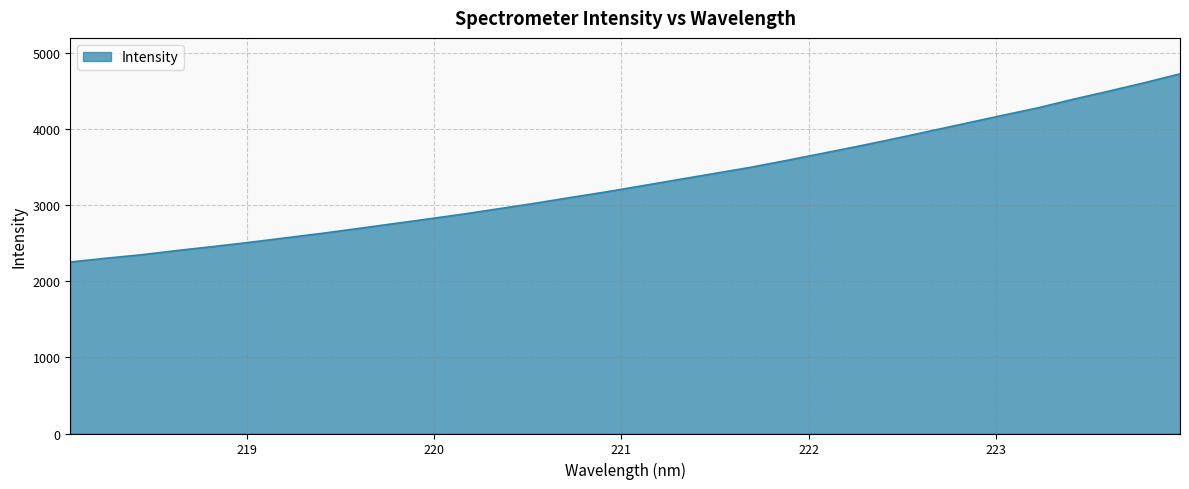

What is the difference between the maximum and minimum values?

2469.7